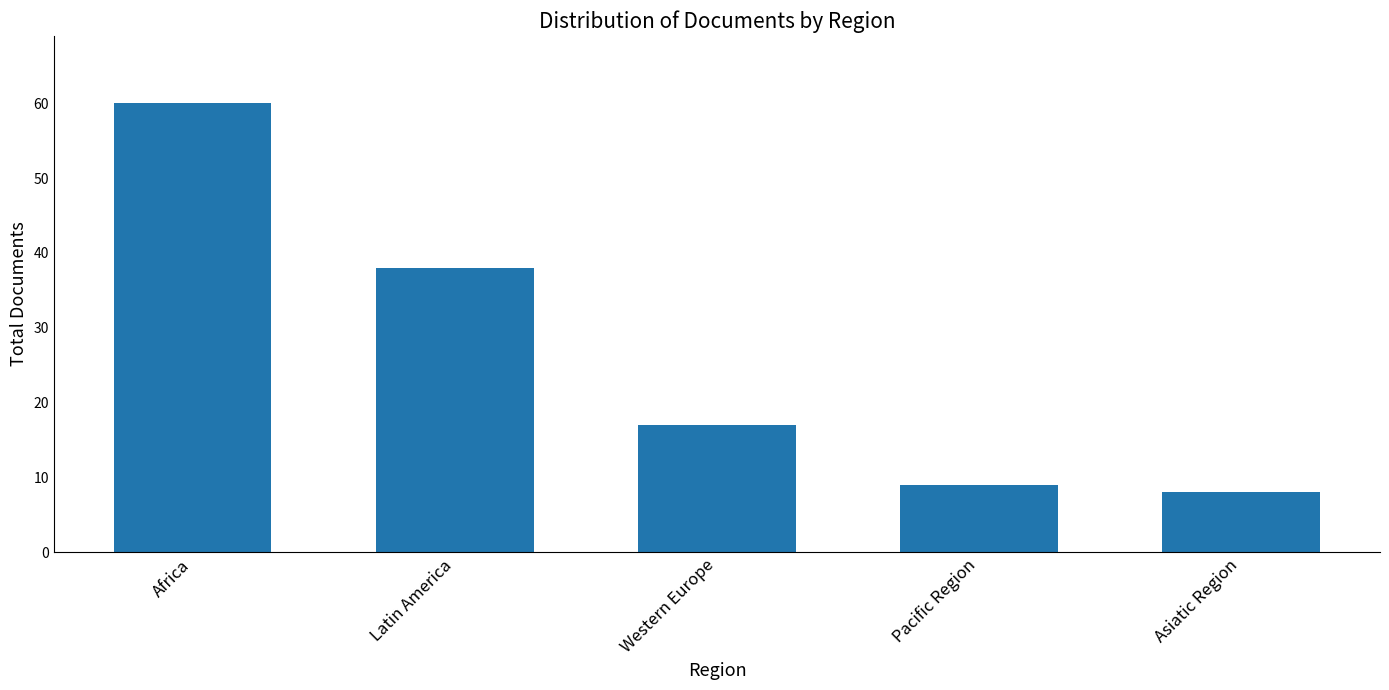

Approximately how many times larger is the value at Africa compared to Asiatic Region?

7.5